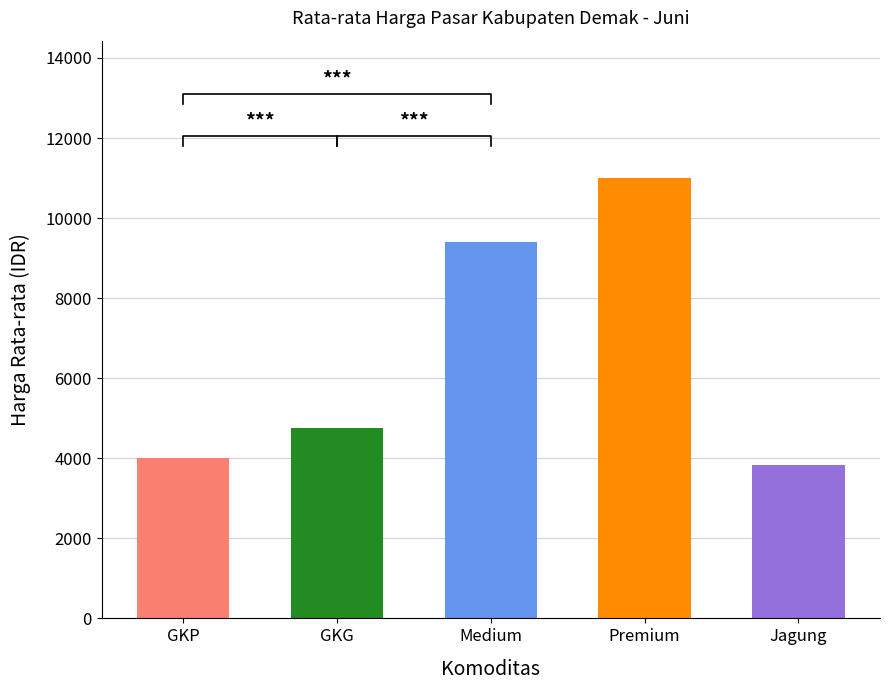

Is the value of GKP at GKG greater than the value of GKG at GKP?

No